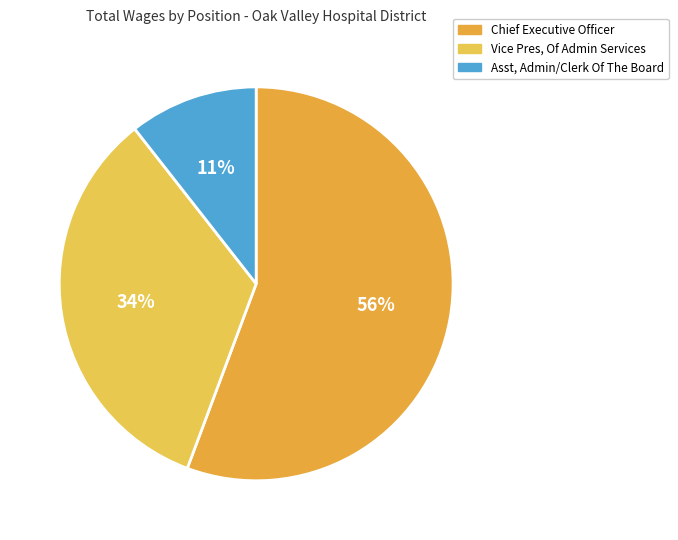

To the nearest percent, what is the average slice percentage?

33%